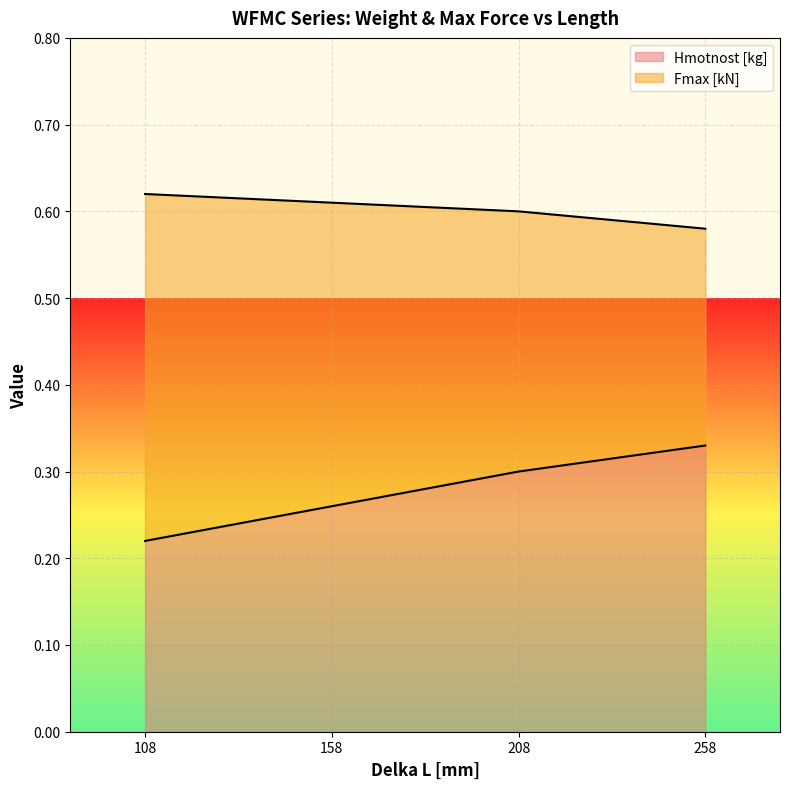

What is the difference between the maximum and minimum values in the Hmotnost [kg] series?

0.1